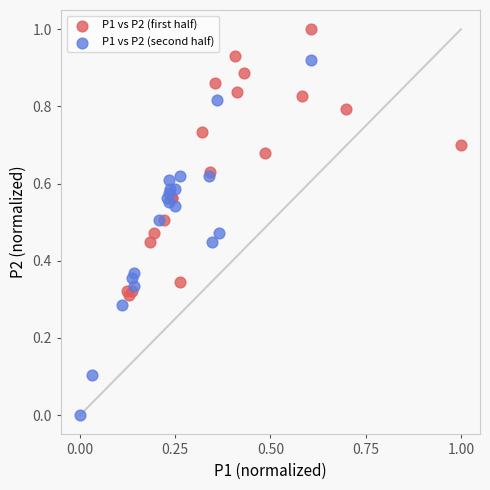

Which series has the largest Y range (max minus min)?

P1 vs P2 (second half)